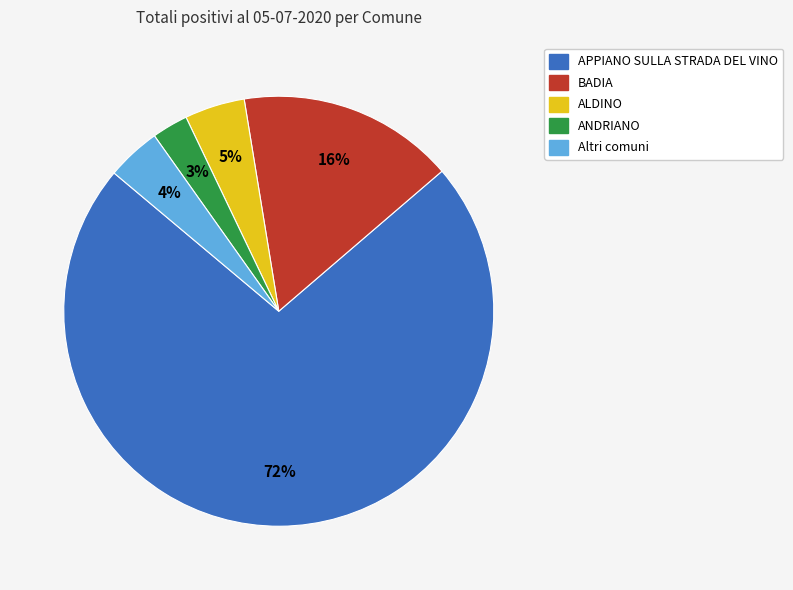

To the nearest percent, what is the average slice percentage?

20%